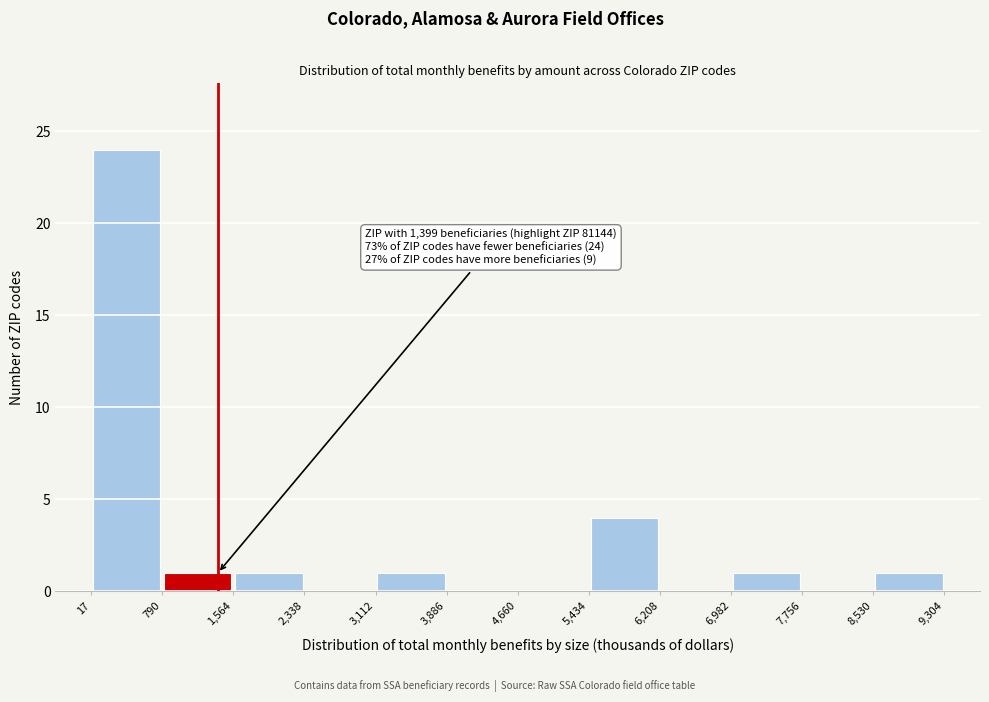

Over which range of the x-axis is the bar tallest?

17 to 790